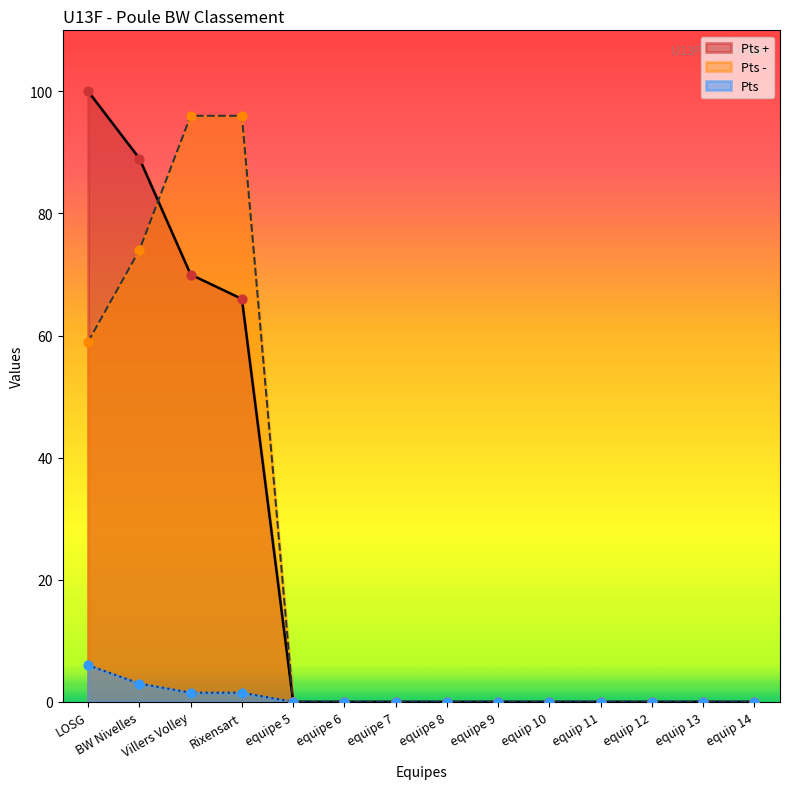

What are all the series names shown in the legend?

Pts +, Pts -, Pts